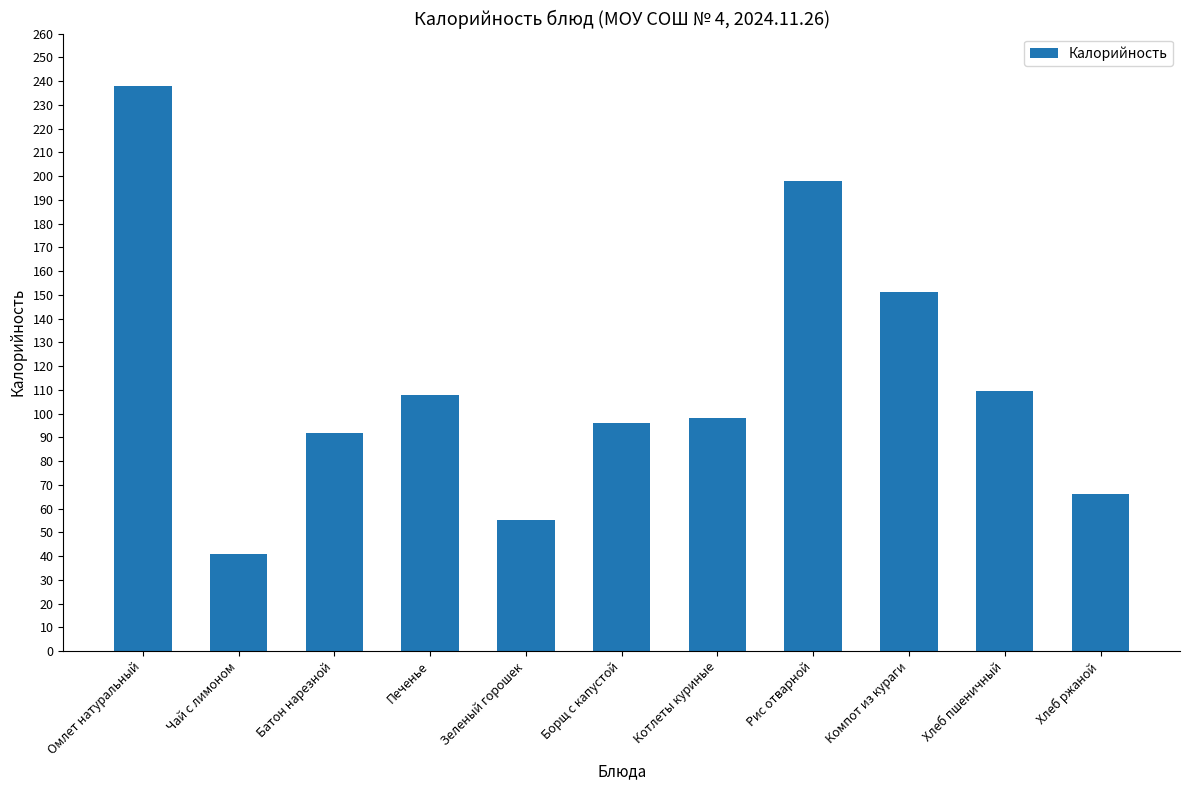

Approximately how many times larger is the value at Чай с лимоном compared to Котлеты куриные?

0.4